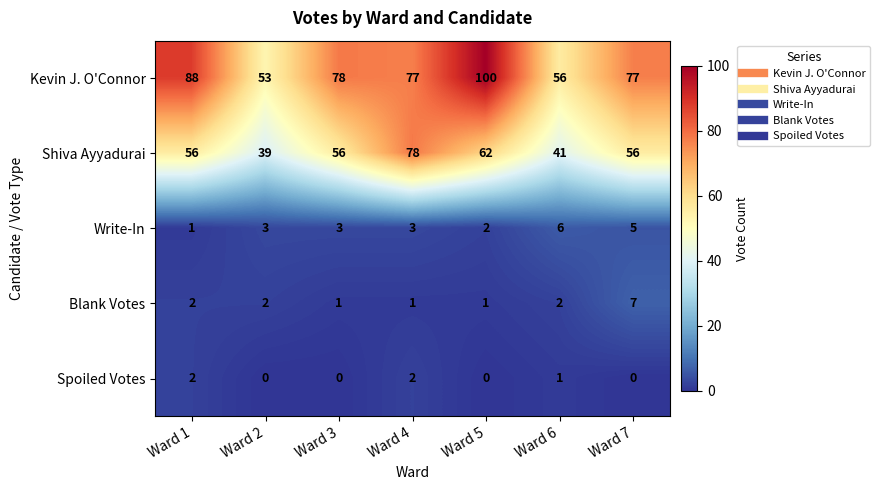

How many categories are shown in the chart?

7